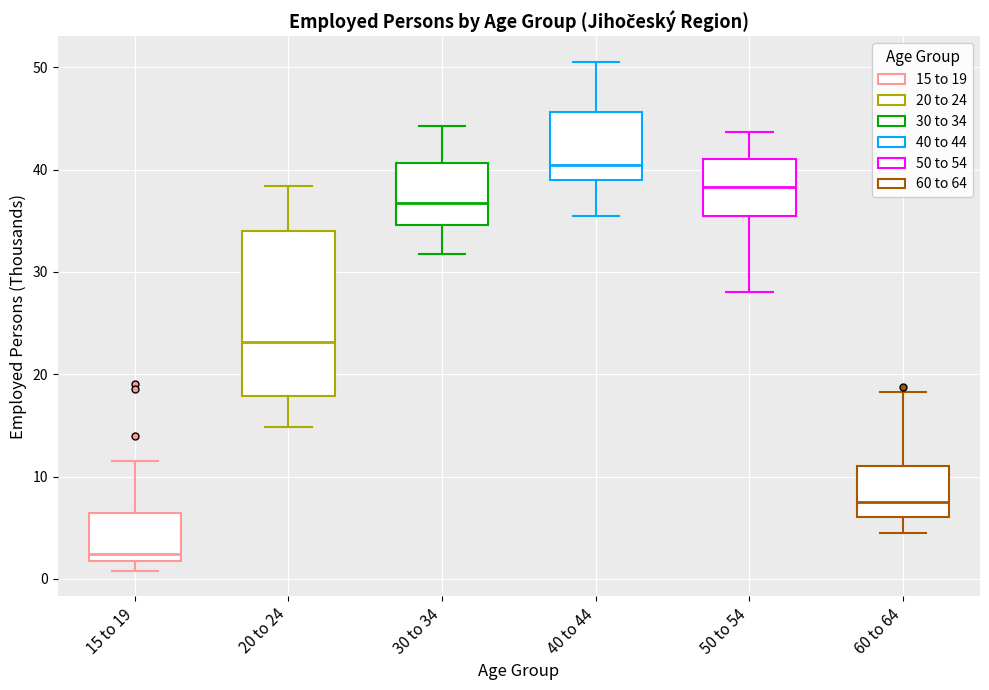

Reading left to right, transcribe this box plot: for each box, give where its median line is, the range the box spans, and where its two whiskers end, as read against the y-axis. The values are not printed on the chart, so give them approximately, as read against the axis.

15 to 19: median 2 (just above the box's lower edge), box 2 to 6, whiskers 1 to 12
20 to 24: median 23, box 18 to 34, whiskers 15 to 38
30 to 34: median 37, box 35 to 41, whiskers 32 to 44
40 to 44: median 40, box 39 to 46, whiskers 36 to 51
50 to 54: median 38, box 35 to 41, whiskers 28 to 44
60 to 64: median 8, box 6 to 11, whiskers 5 to 18